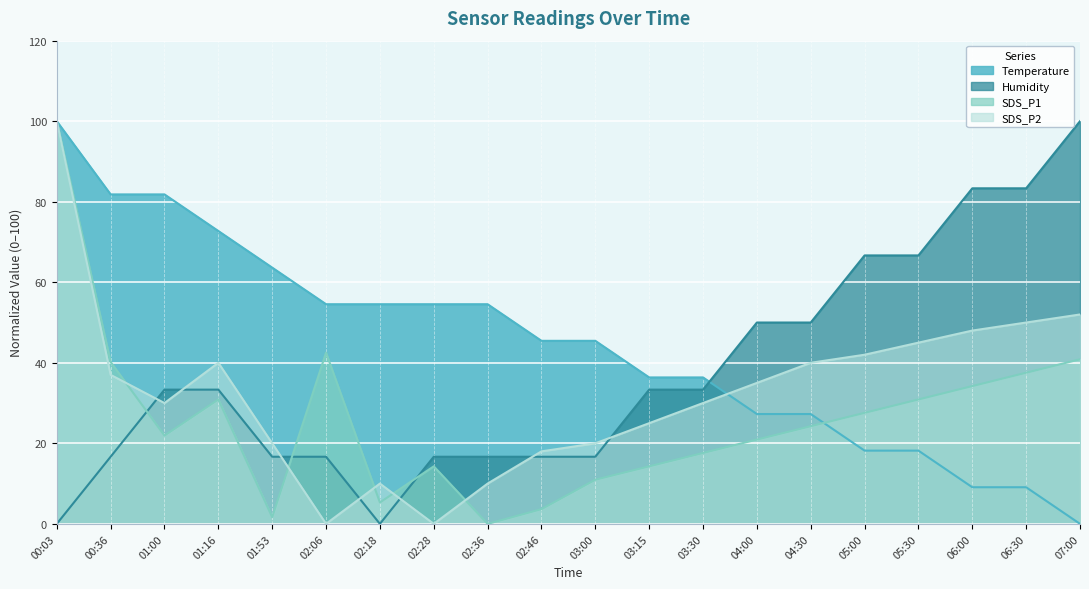

What is the average value of the SDS_P1 series?

26.0